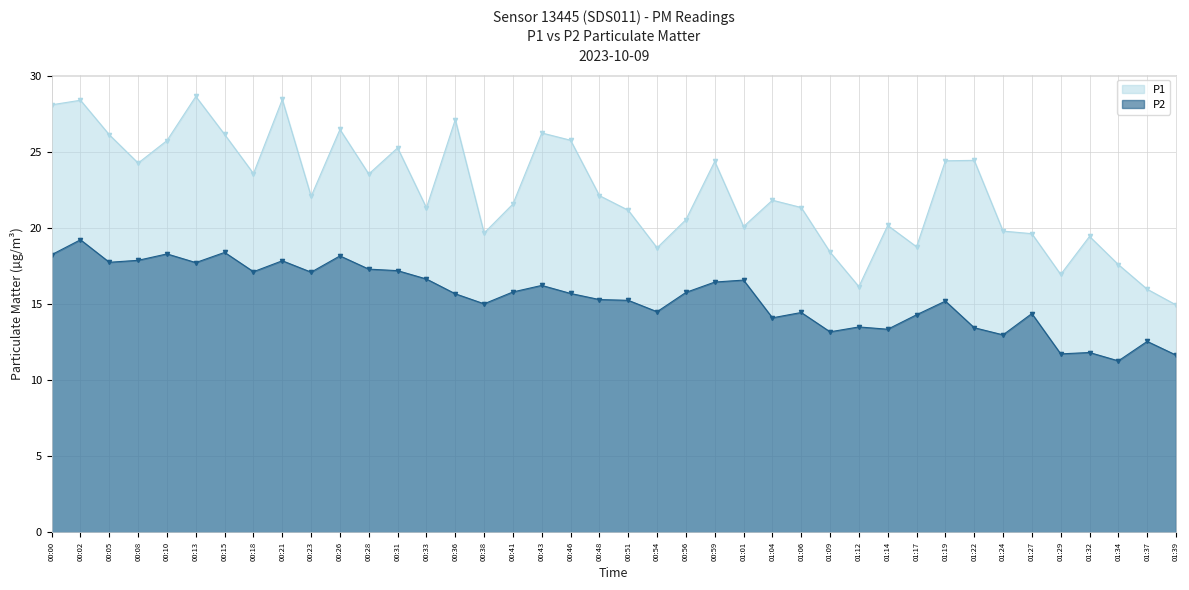

What is the label of the 26th point from the right?

00:36